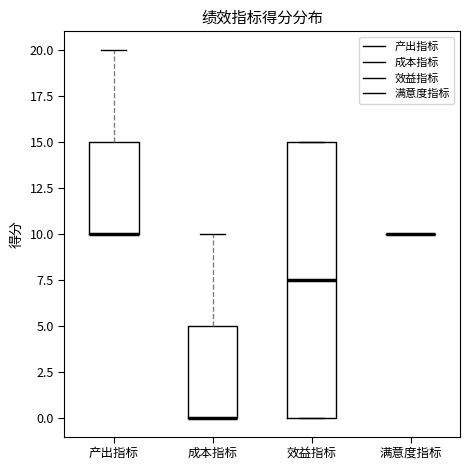

Reading left to right, transcribe this box plot: for each box, give where its median line is, the range the box spans, and where its two whiskers end, as read against the y-axis. The values are not printed on the chart, so give them approximately, as read against the axis.

产出指标: median 10.0 (drawn on the box's lower edge), box 10.0 to 15.0, whiskers 10.0 to 20.0
成本指标: median 0.0 (drawn on the box's lower edge), box 0.0 to 5.0, whiskers 0.0 to 10.0
效益指标: median 7.5, box 0.0 to 15.0, whiskers 0.0 to 15.0
满意度指标: box collapsed to a line at 10.0, whiskers 10.0 to 10.0